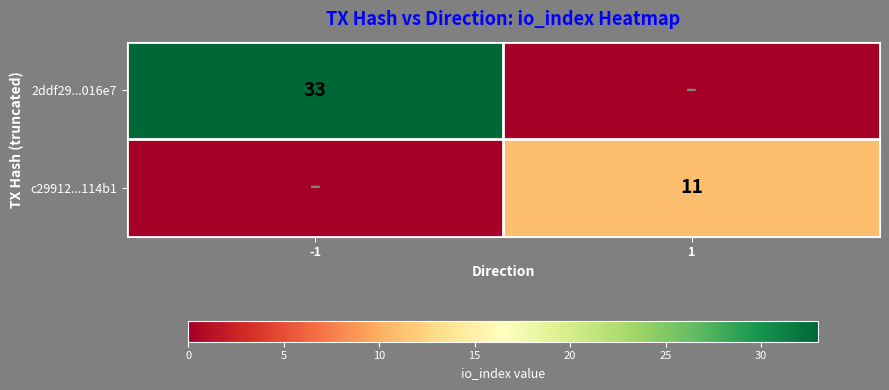

True or false: c29912...114b1 has a value of 11 at 1.

True